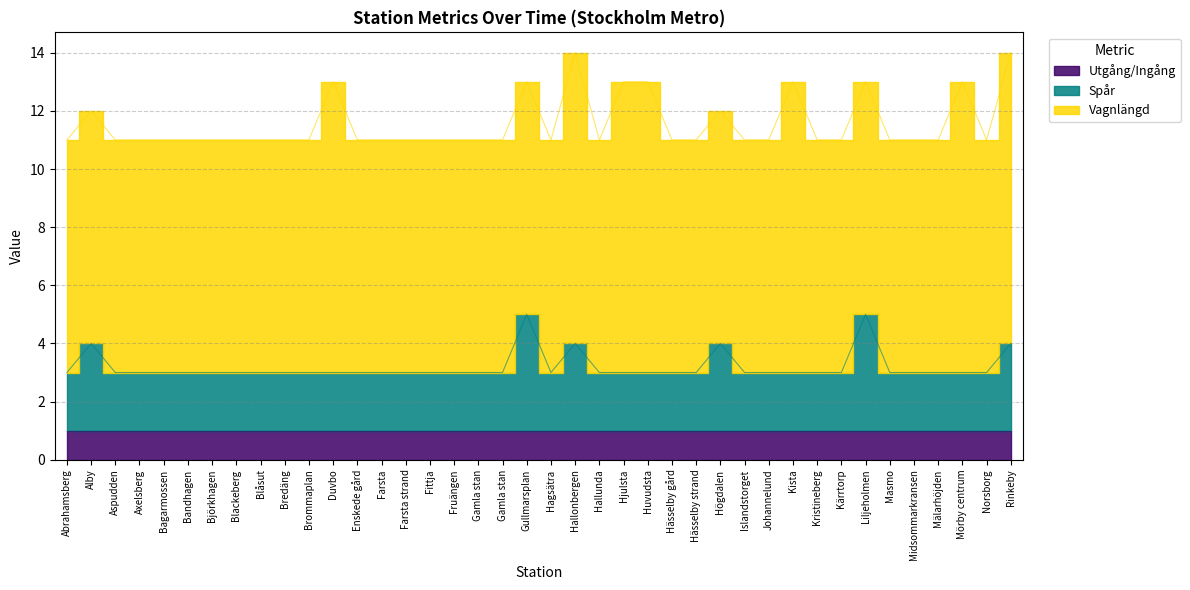

Is the value of Spår at Kristineberg greater than the value of Vagnlängd at Farsta?

No